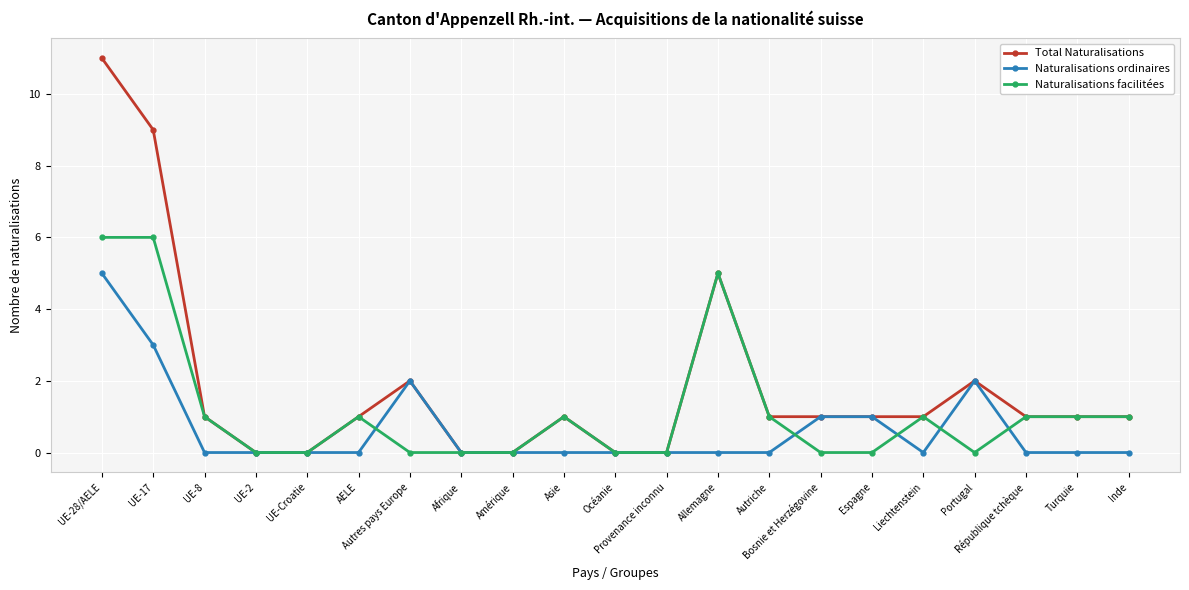

Rank the series by their average value, from lowest to highest.

Naturalisations ordinaires, Naturalisations facilitées, Total Naturalisations